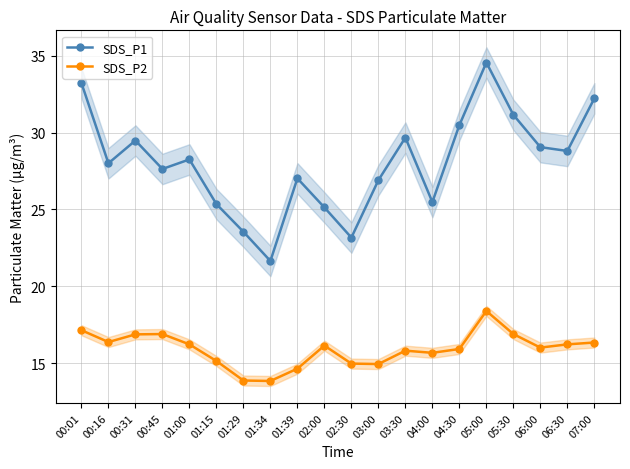

True or false: SDS_P2 and SDS_P1 intersect in this chart.

False